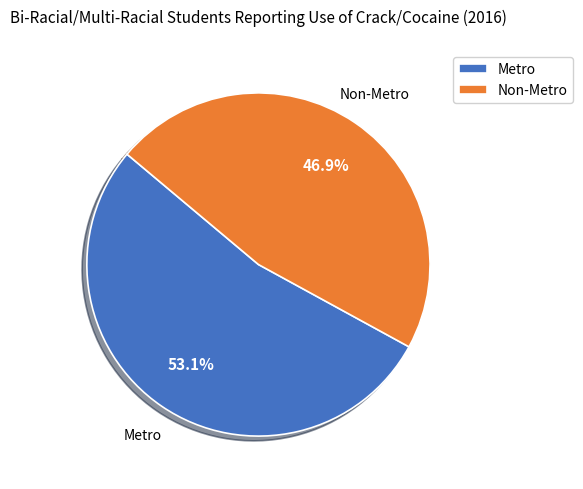

How many slices are in this pie chart?

2